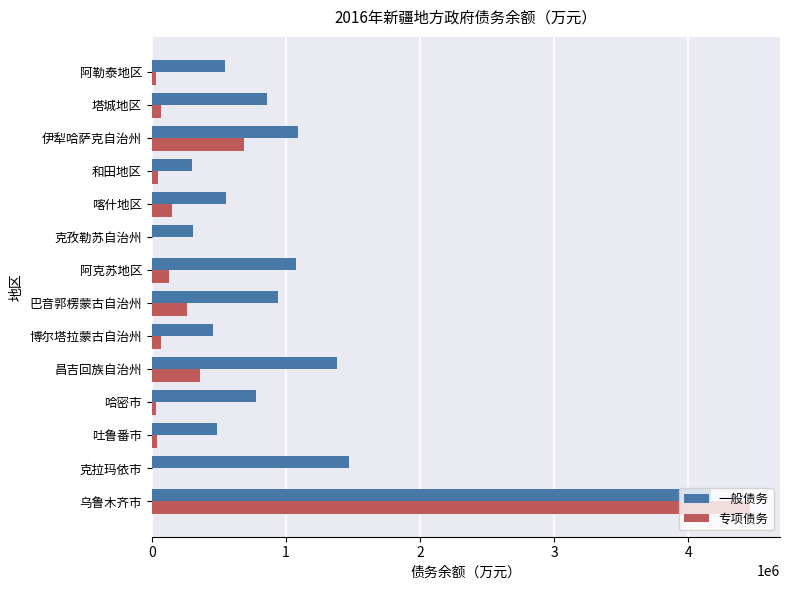

Which category has the highest value in the 一般债务 series?

乌鲁木齐市